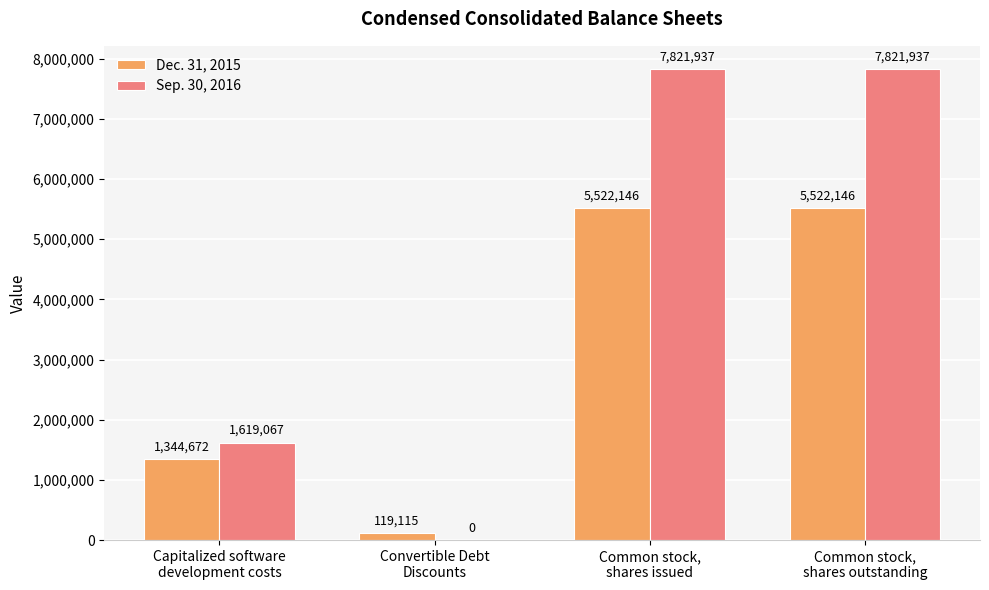

What is the highest value of the Dec. 31, 2015 series?

5522146